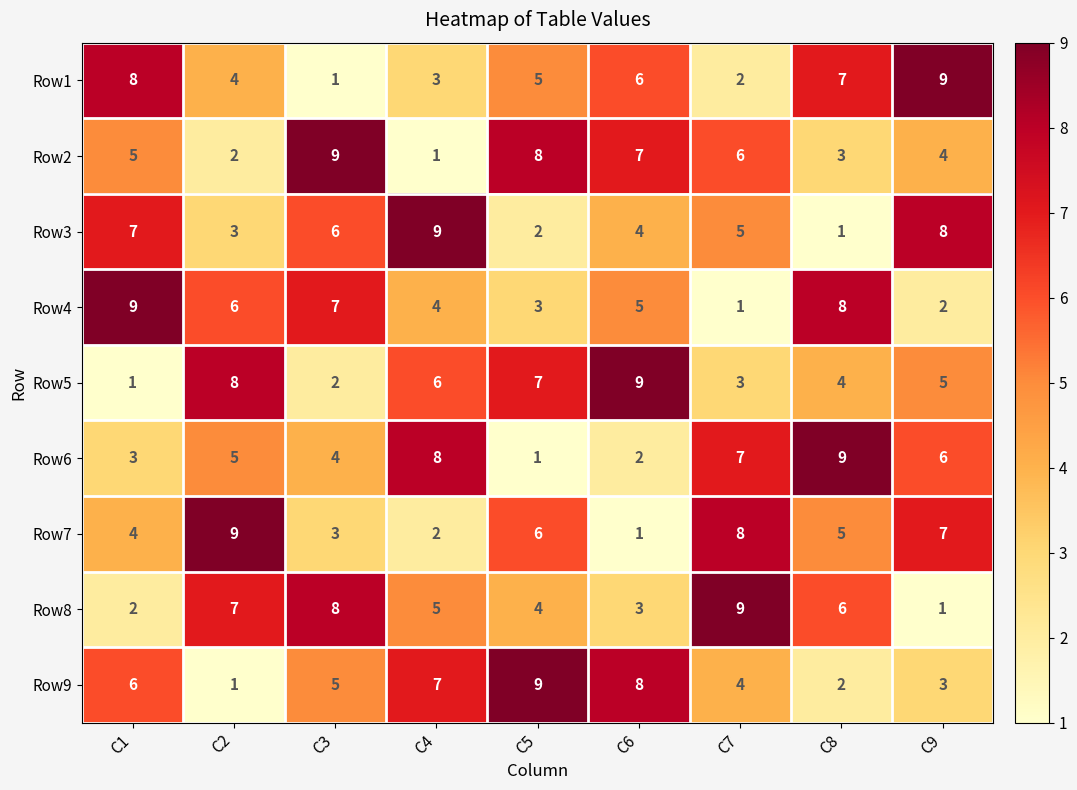

Which category has the lowest value in the Row1 series?

C3